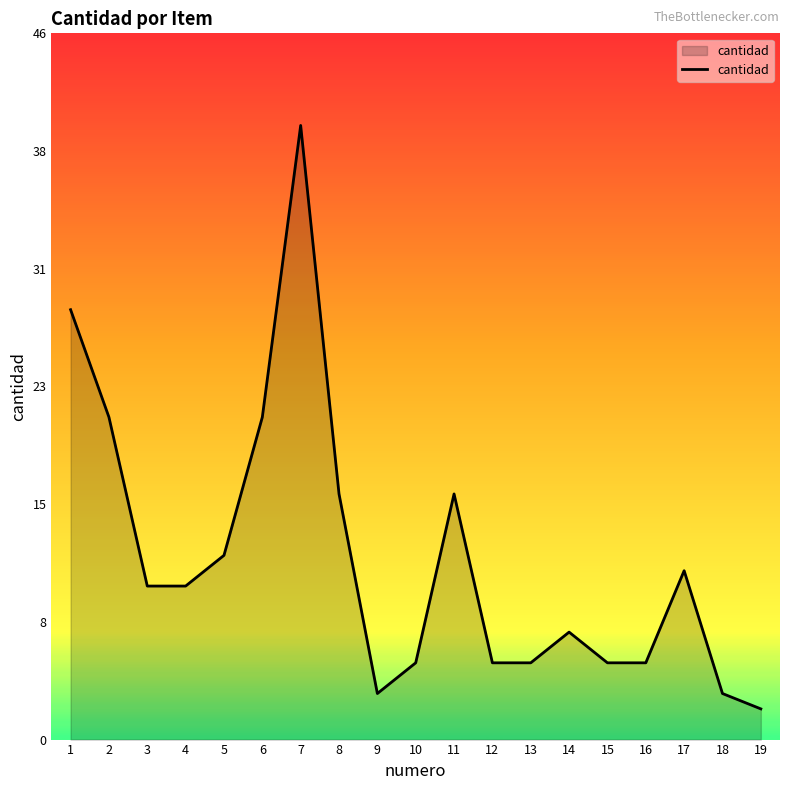

The value at 12 is 7. True or false?

False